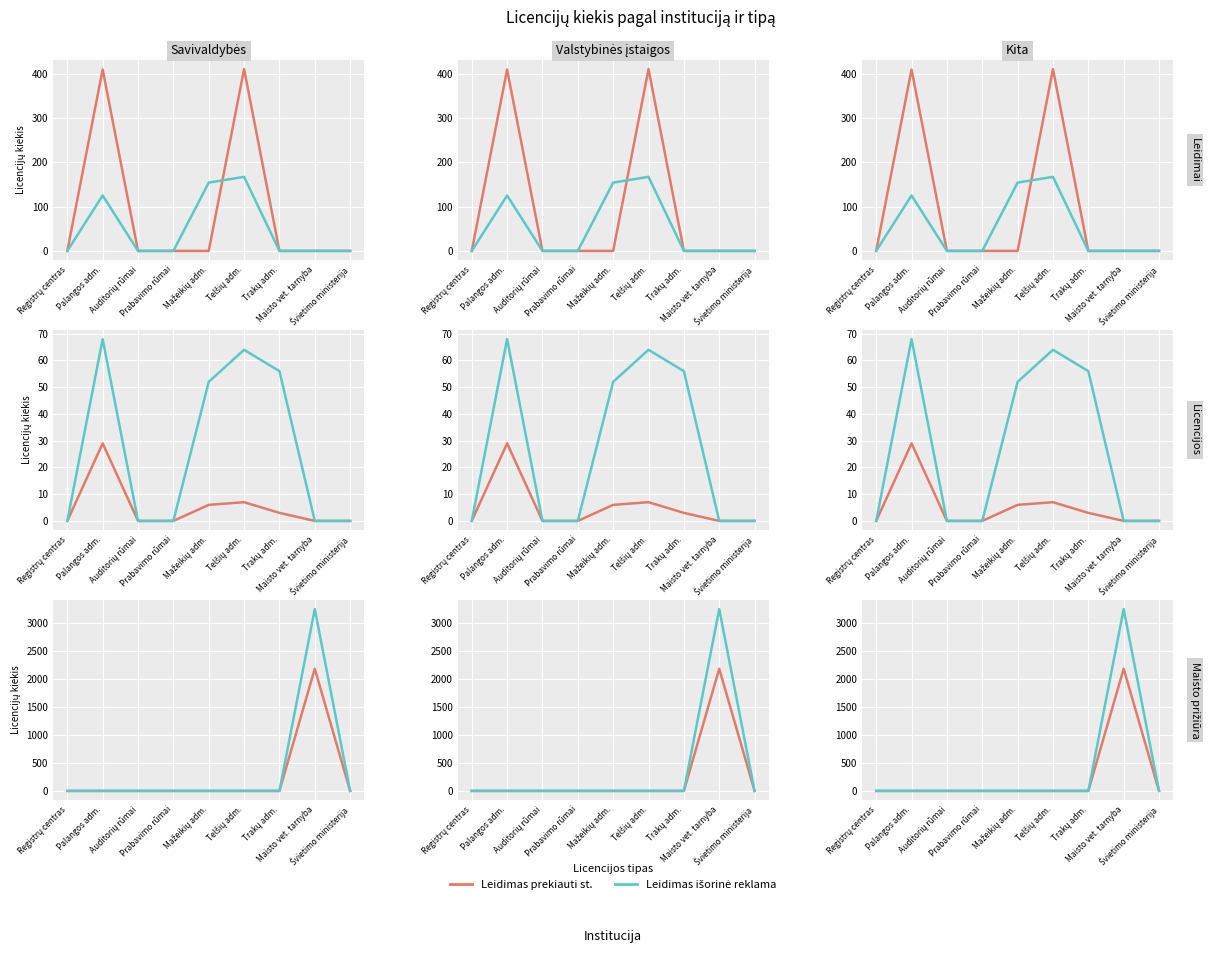

True or false: Licencija vienkartinė and Licencija prekyba alk. intersect in this chart.

False